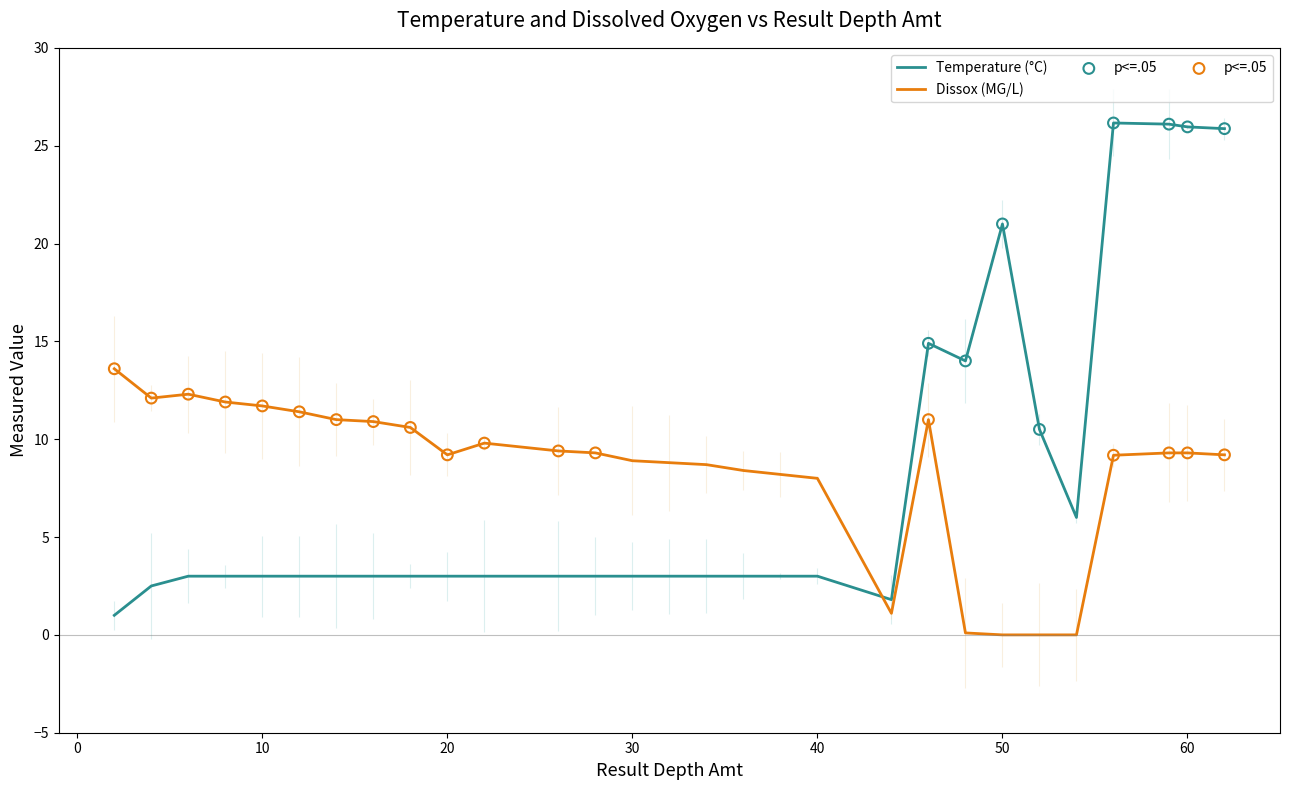

At which category is the sum across all series the highest?

59